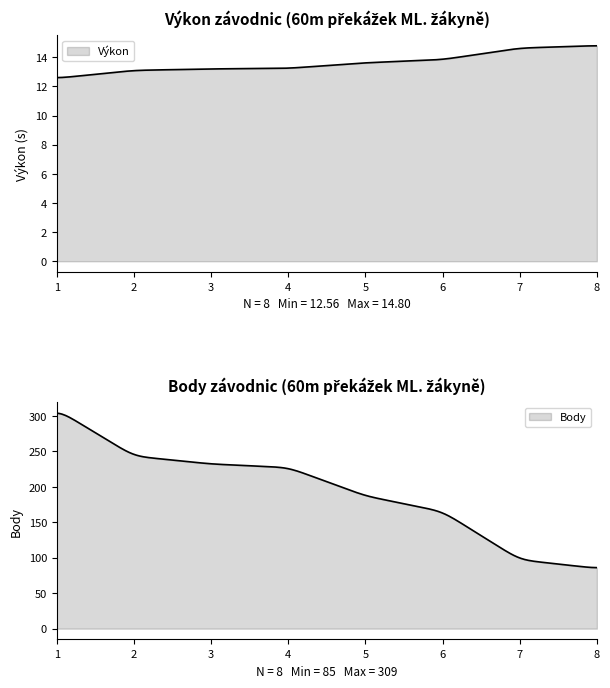

True or false: Body and Pořadí cross at least once.

False